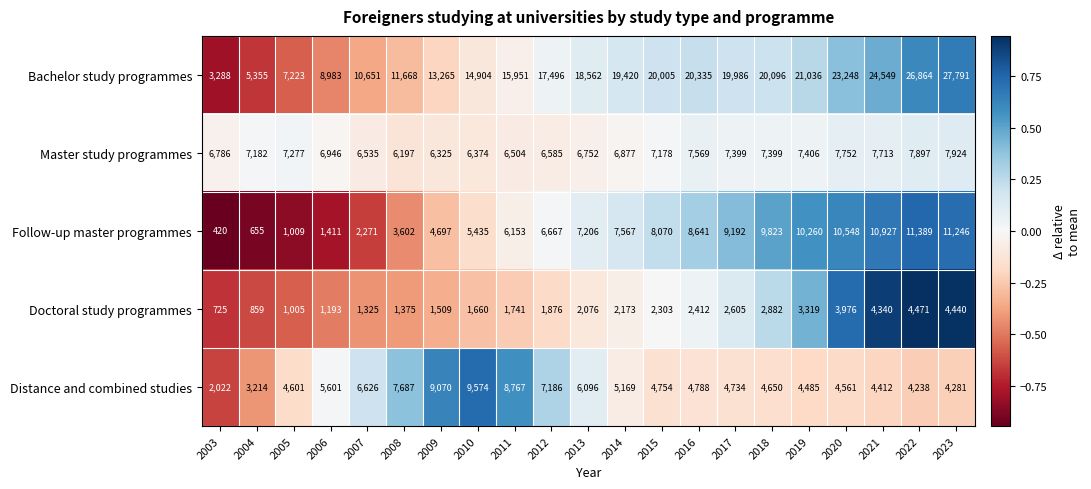

Count the number of categories in the chart.

21